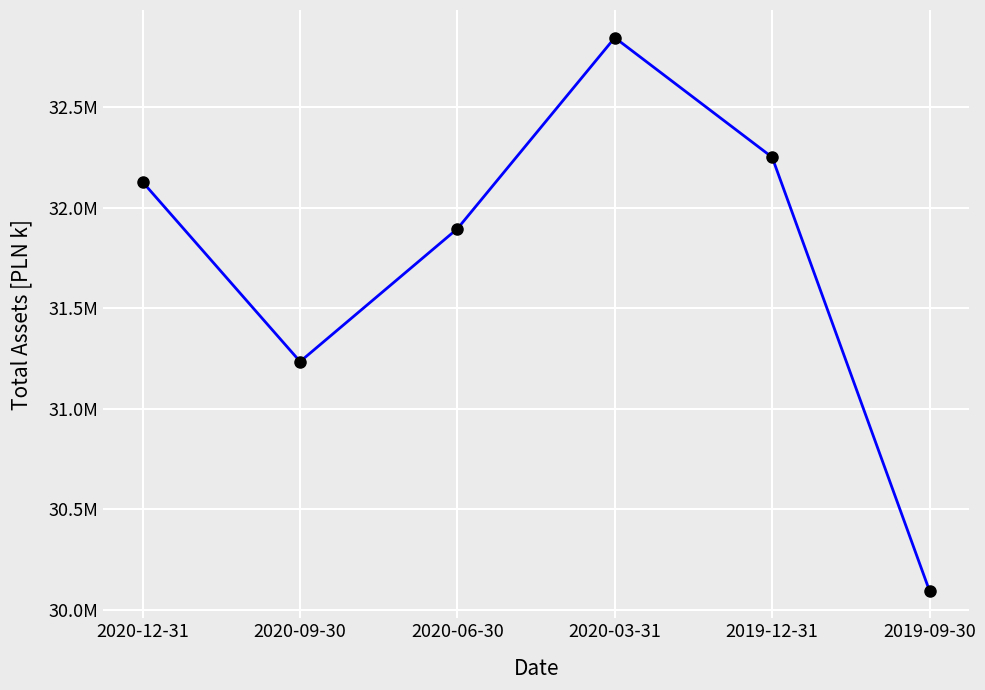

What is the label of the 1st point from the right?

2019-09-30